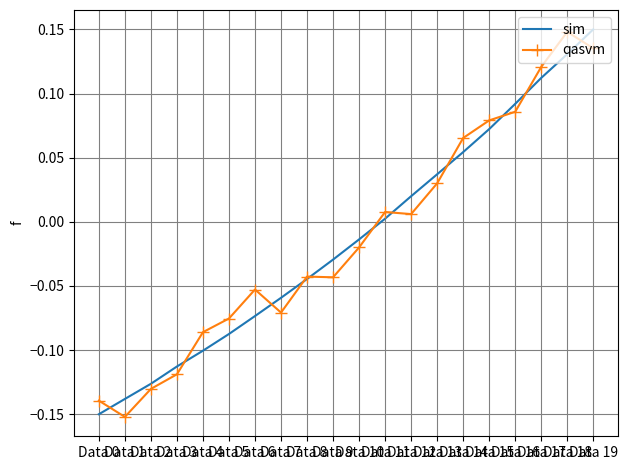

Which series ends up on top after the final intersection of sim and qasvm?

sim